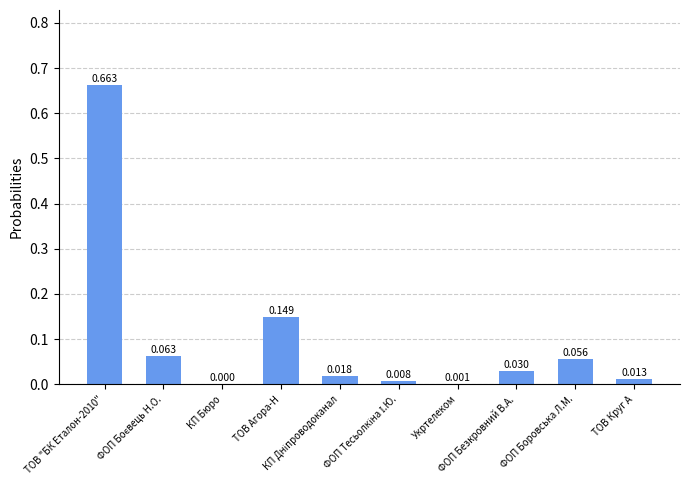

The chart shows a value of 0.0 at КП Дніпроводоканал. True or false?

False